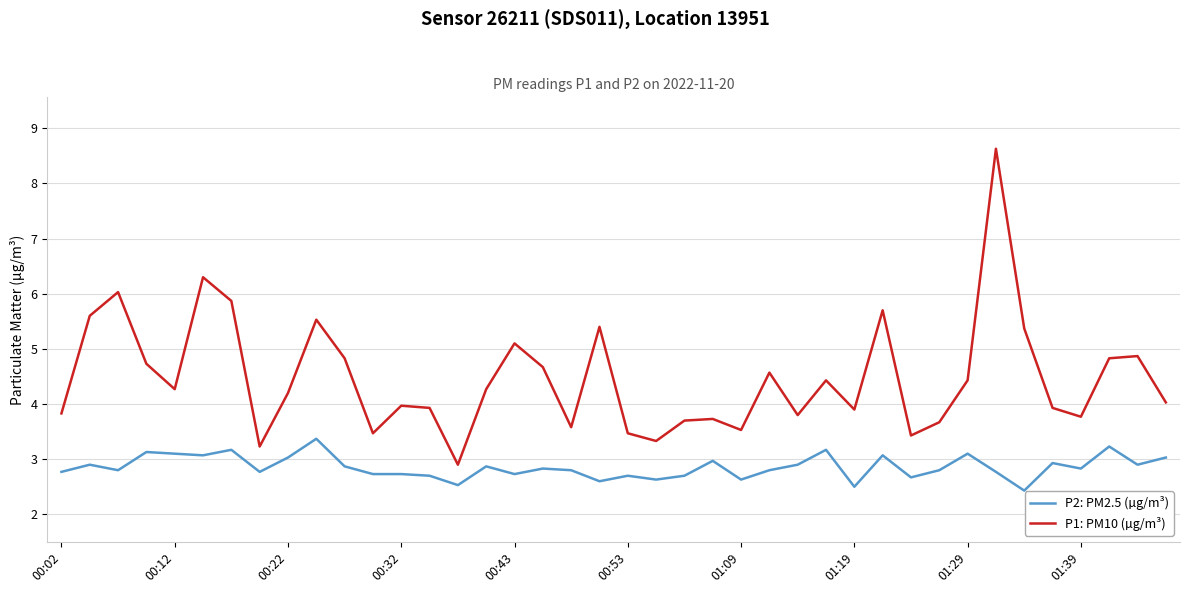

Rank the series by their average value, from lowest to highest.

P2: PM2.5 (µg/m³), P1: PM10 (µg/m³)